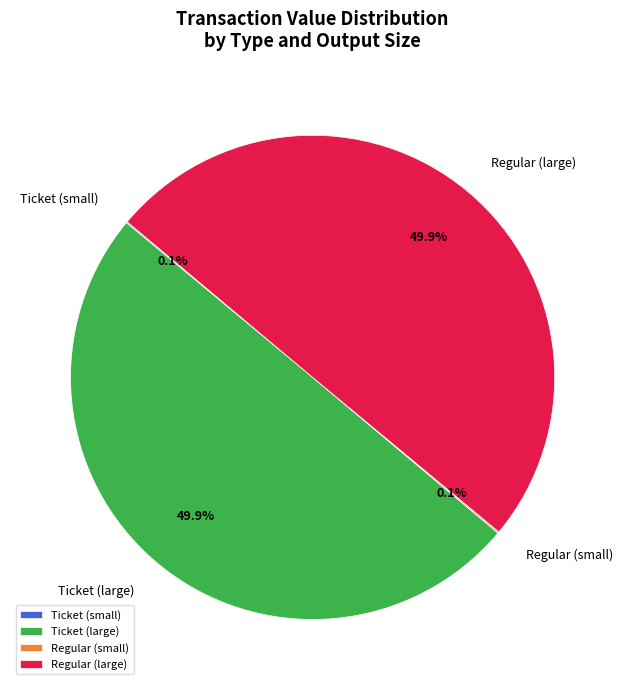

To the nearest percent, what is the difference between the largest and smallest slice percentages?

50%